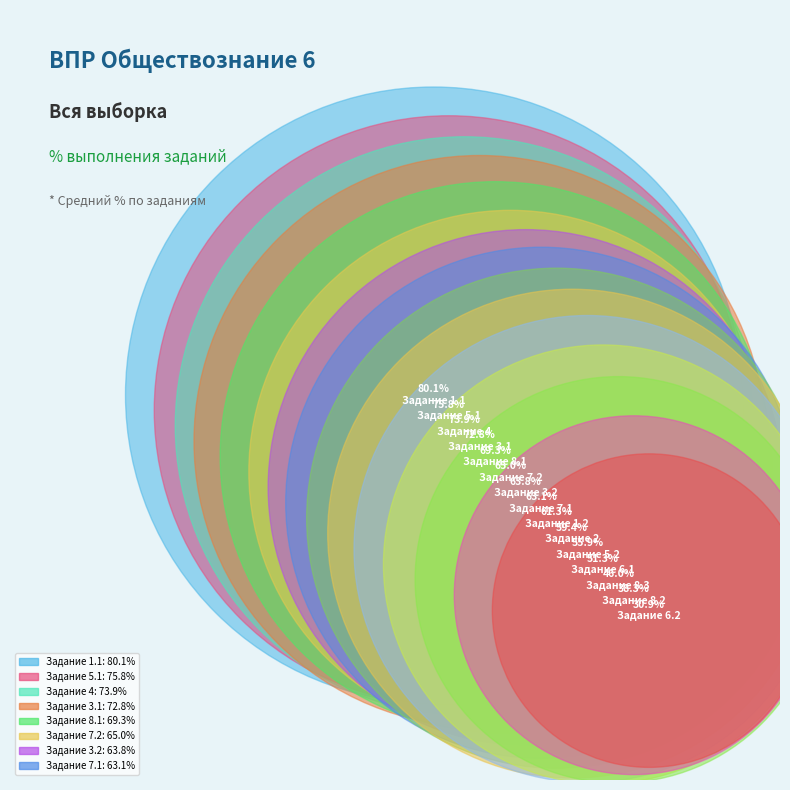

True or false: 7.2 accounts for 7% of the total.

True